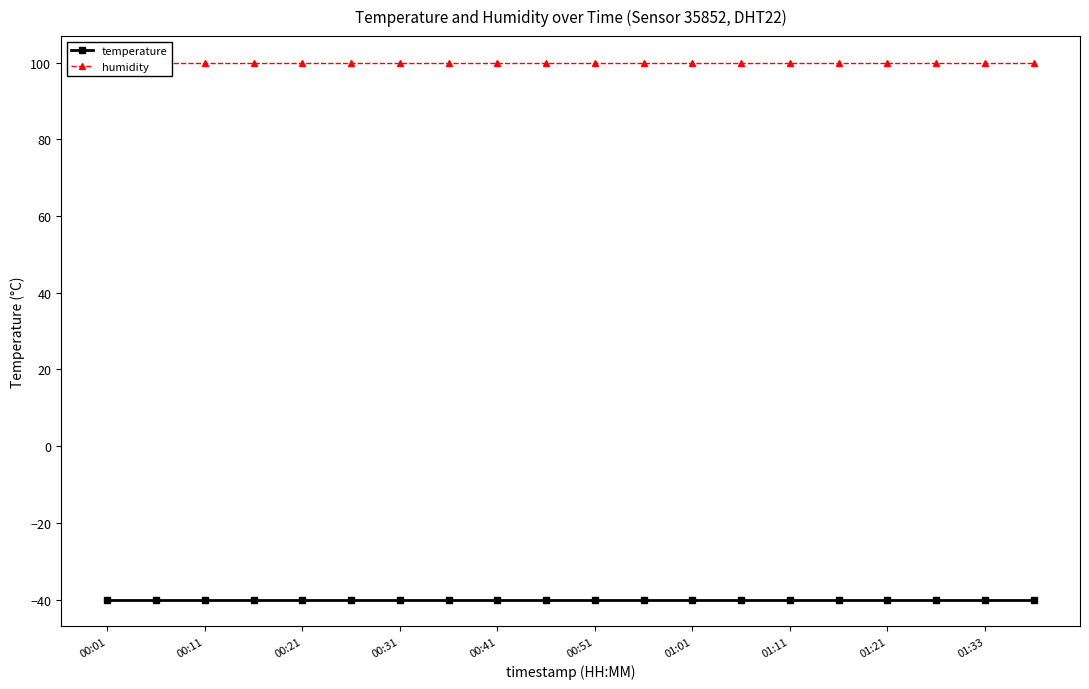

List the labels in order of temperature value, largest first.

00:01, 00:11, 00:21, 00:31, 00:41, 00:51, 01:01, 01:11, 01:21, 01:33, 10, 11, 12, 13, 14, 15, 16, 17, 18, 19